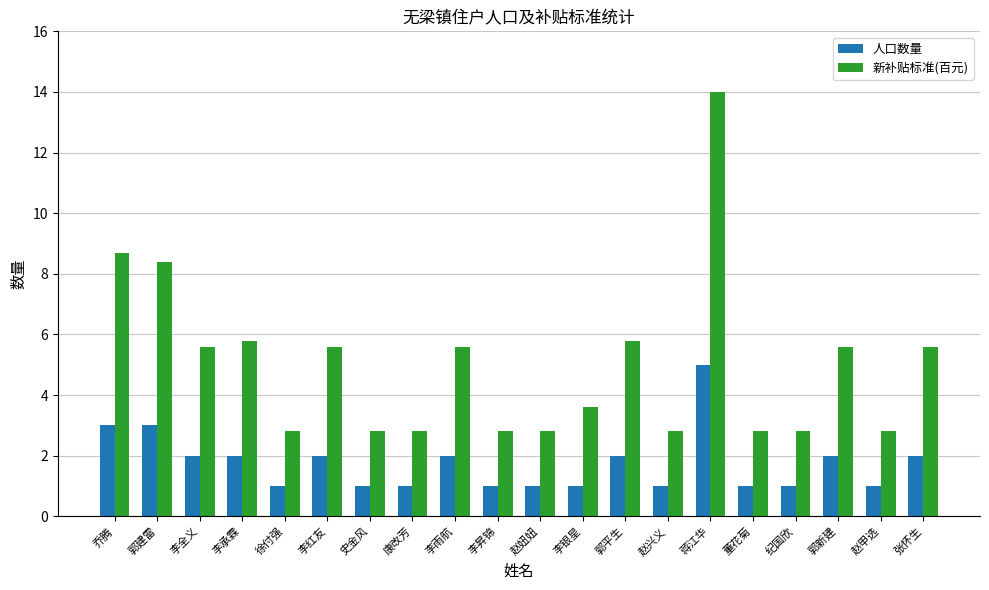

How many bars are there in total?

40